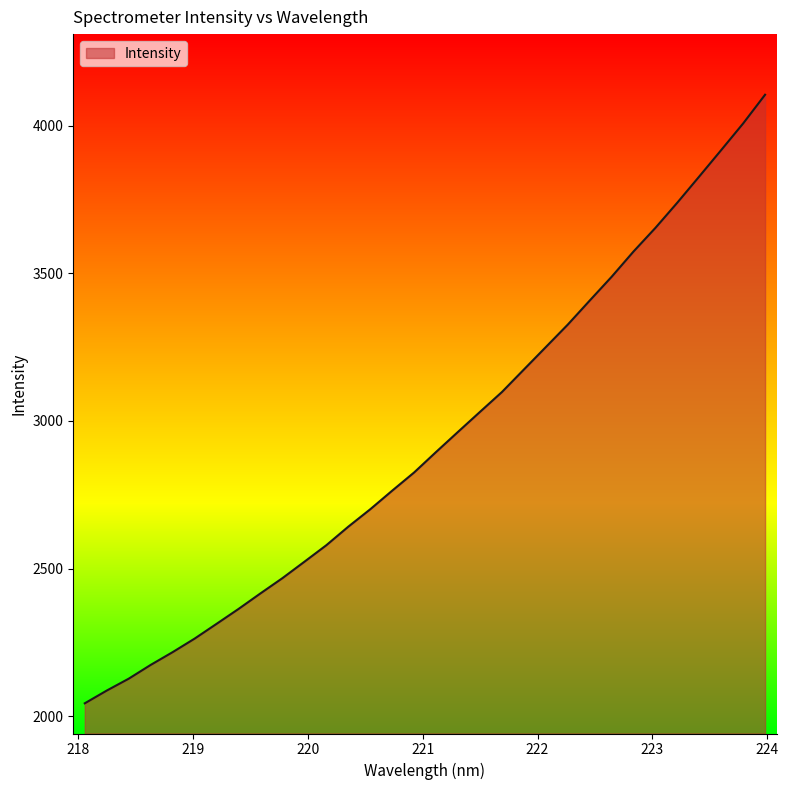

What is the difference between the maximum and minimum values?

2060.2